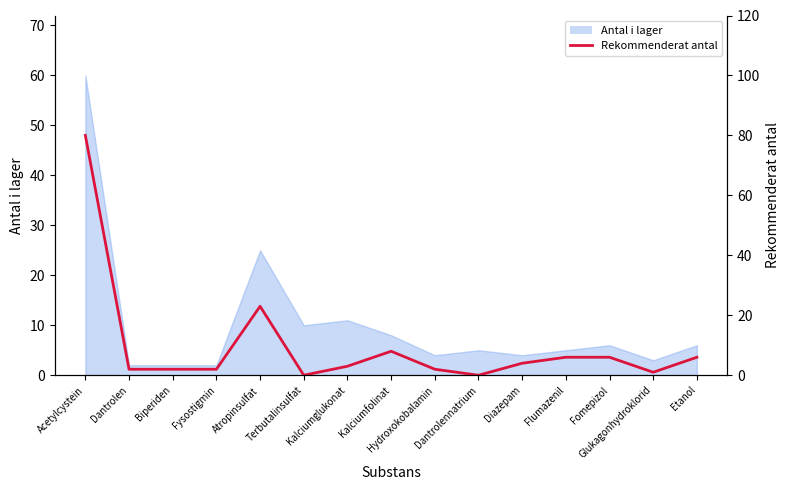

What value does the data have at Atropinsulfat, to the nearest 5?

25